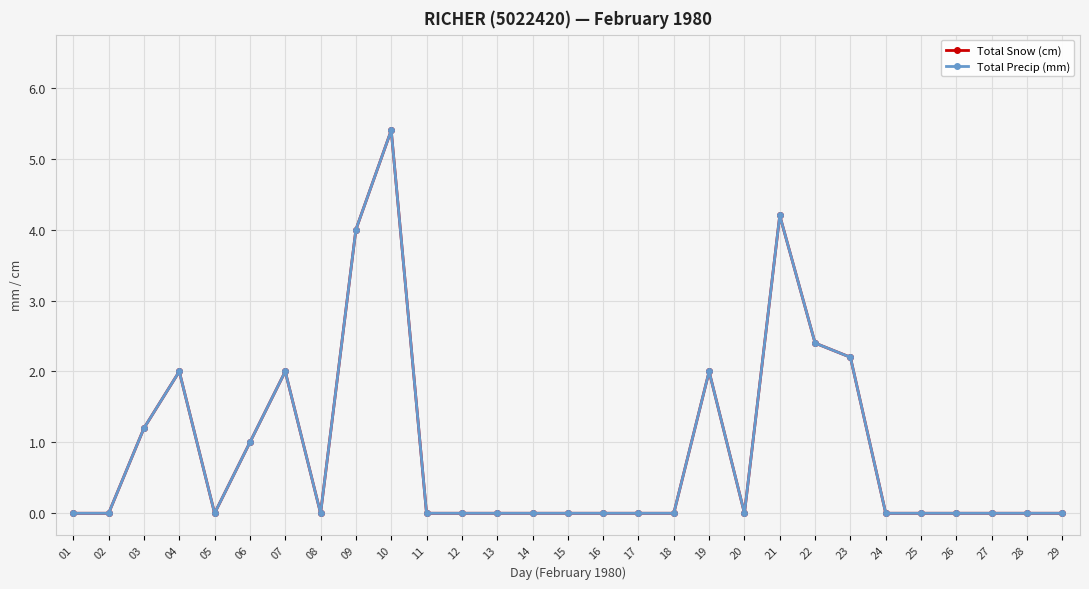

Does the chart have visible grid lines?

Yes